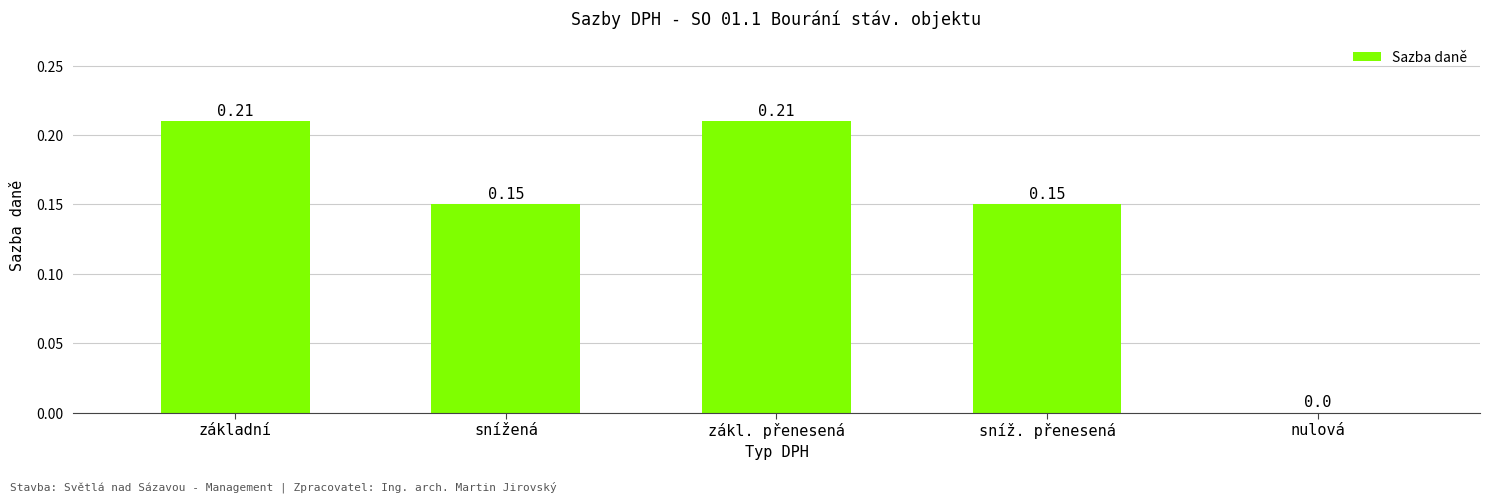

At which label is the value closest to 0?

nulová